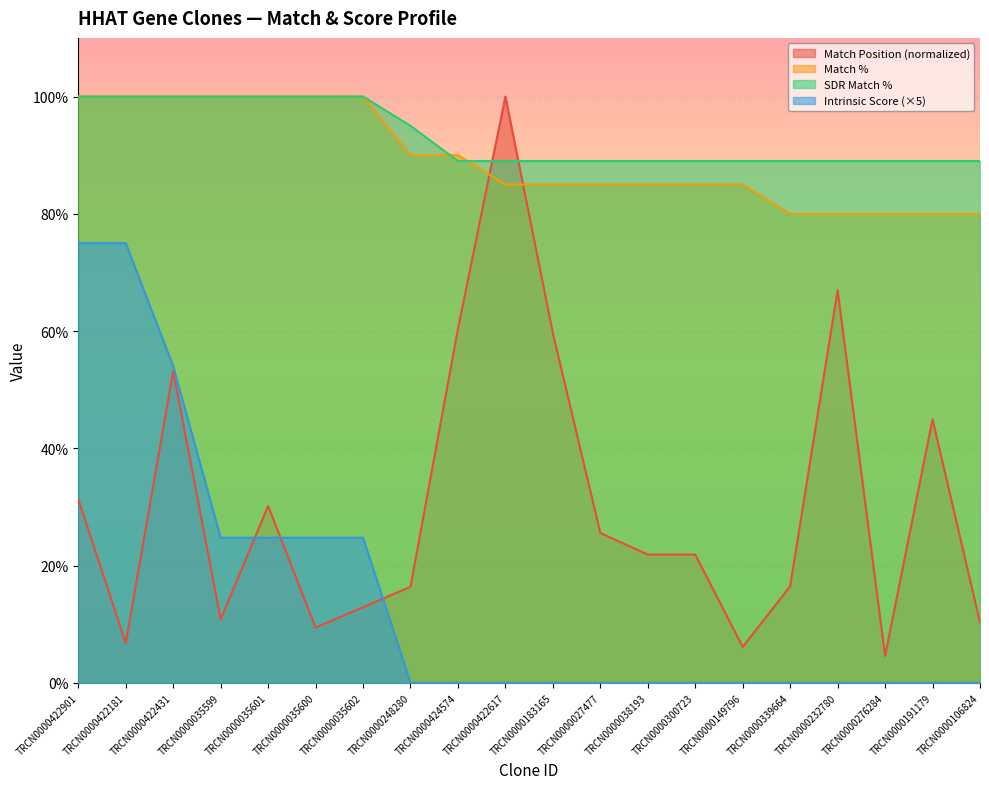

How many lines are shown in the chart?

4